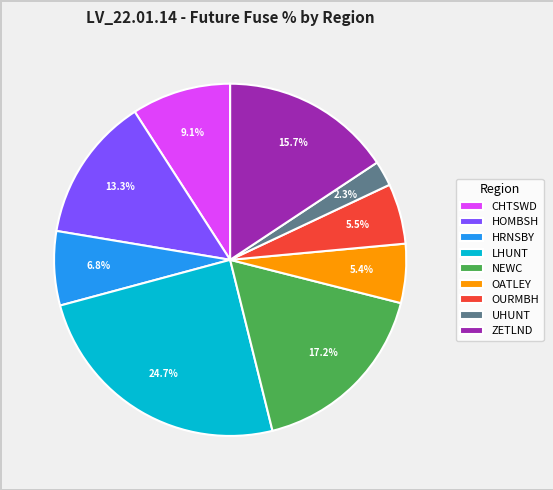

Does any single category account for the majority?

No